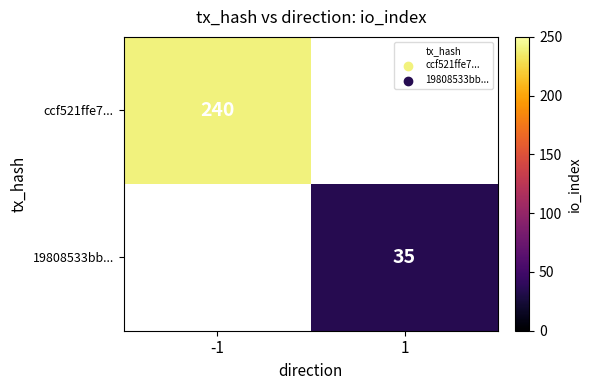

Is the value of ccf521ffe7... at -1 greater than the value of 19808533bb... at 1?

Yes